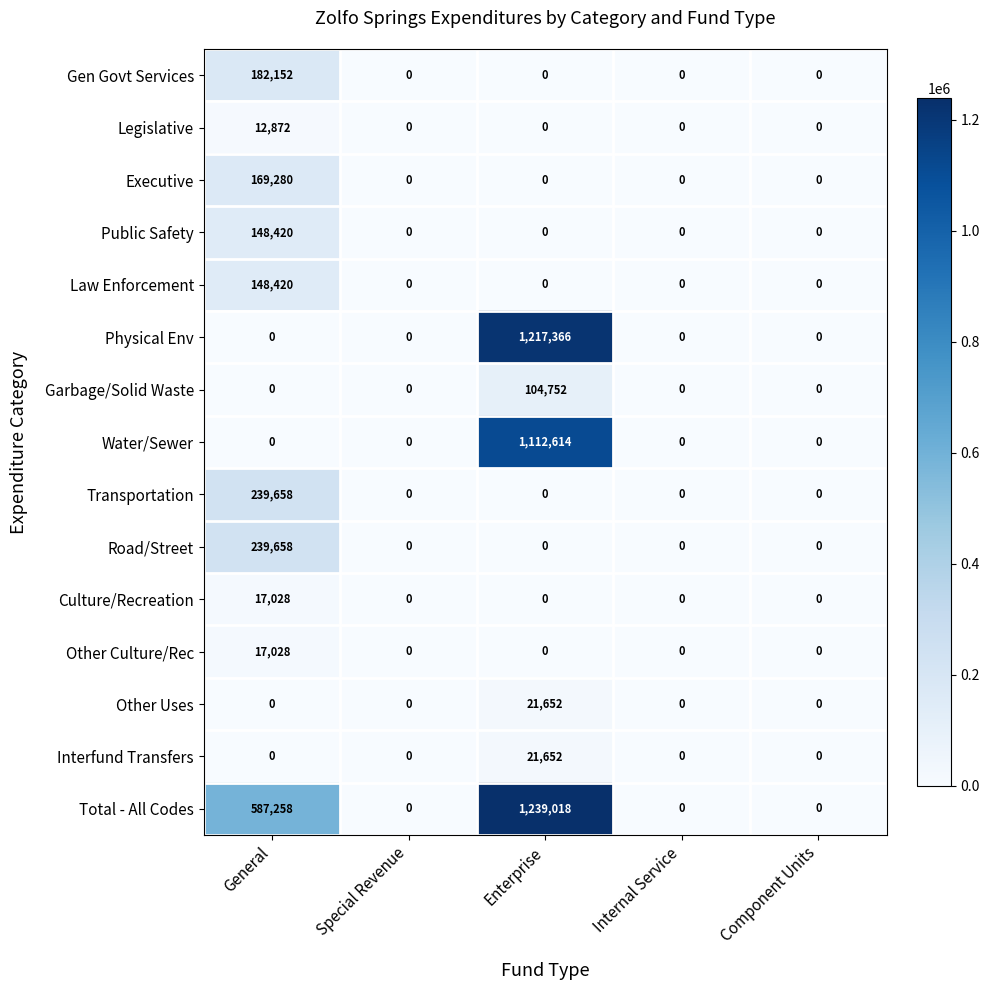

At which category is the sum across all series the highest?

Enterprise